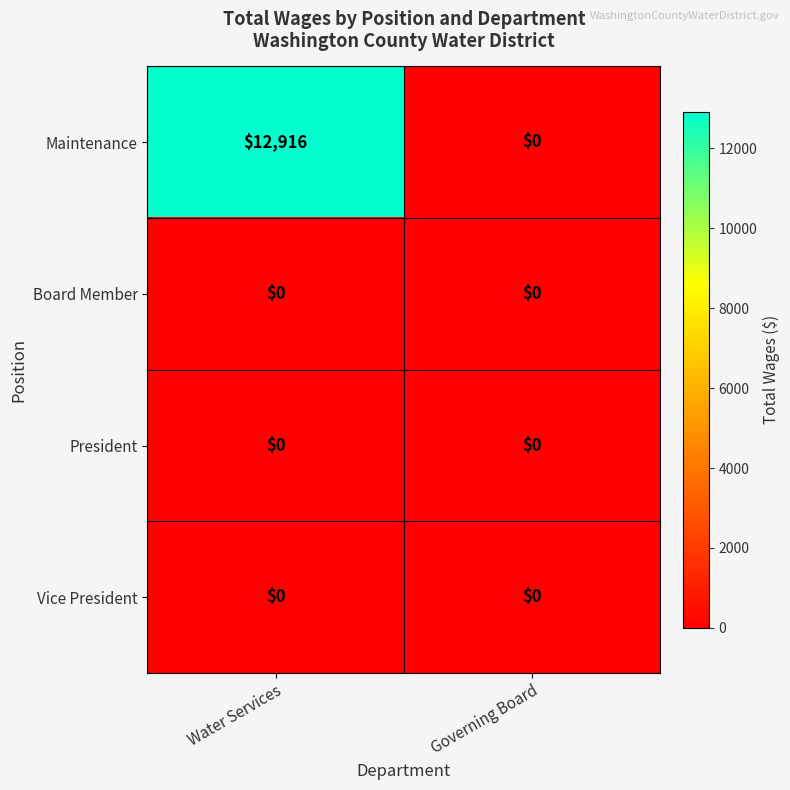

Which series has the largest total across all categories?

Maintenance